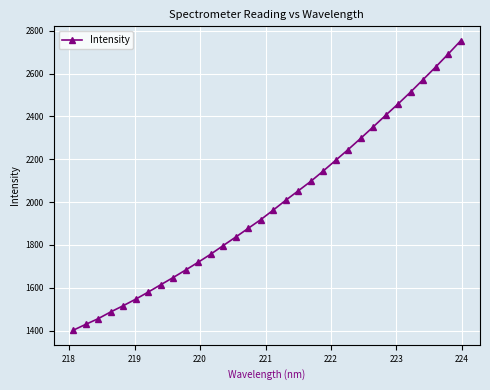

What is the smallest value displayed?

1400.9